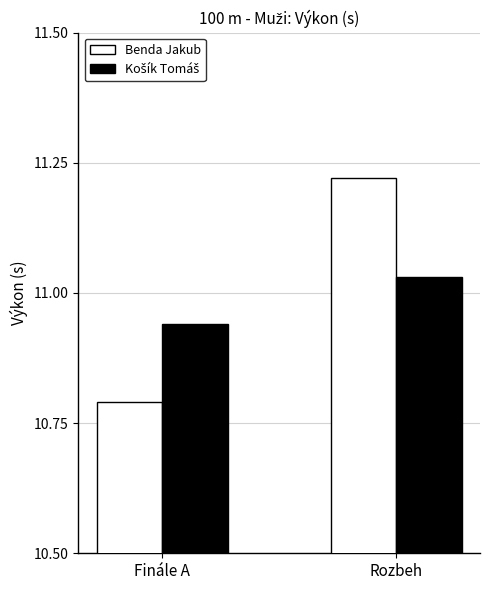

At which label does Benda Jakub reach its minimum?

Finále A